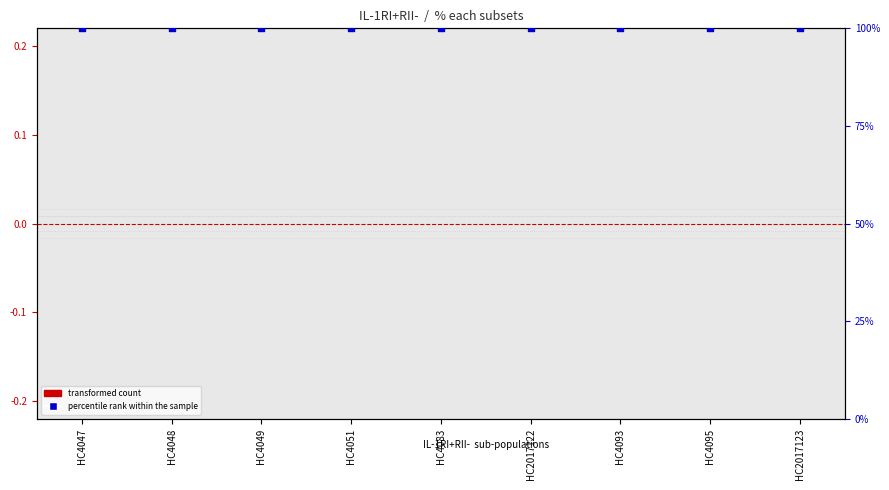

What are all the series names shown in the legend?

transformed count, percentile rank within the sample